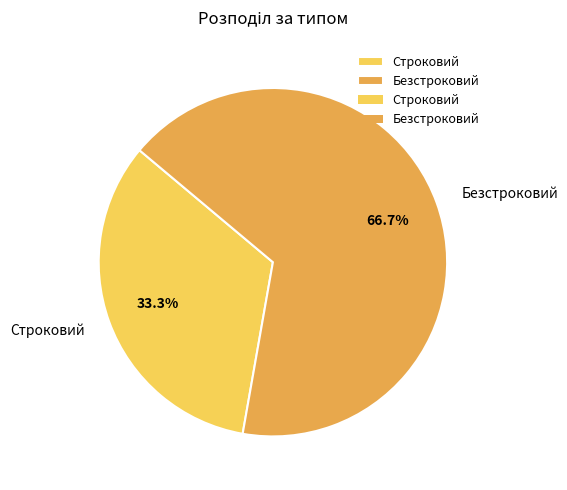

True or false: Безстроковий accounts for 67% of the total.

True